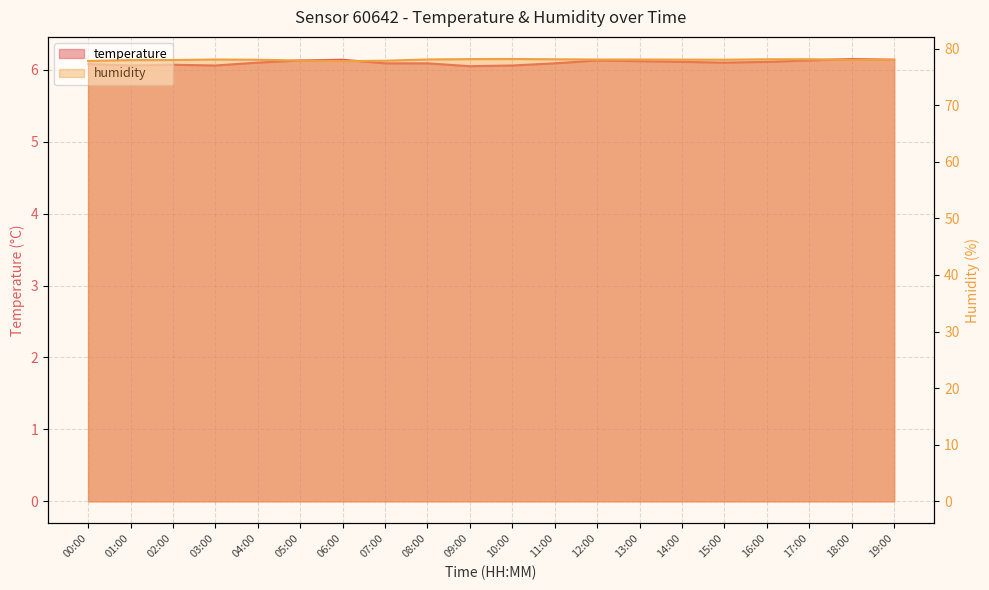

How many series are shown in this chart?

2